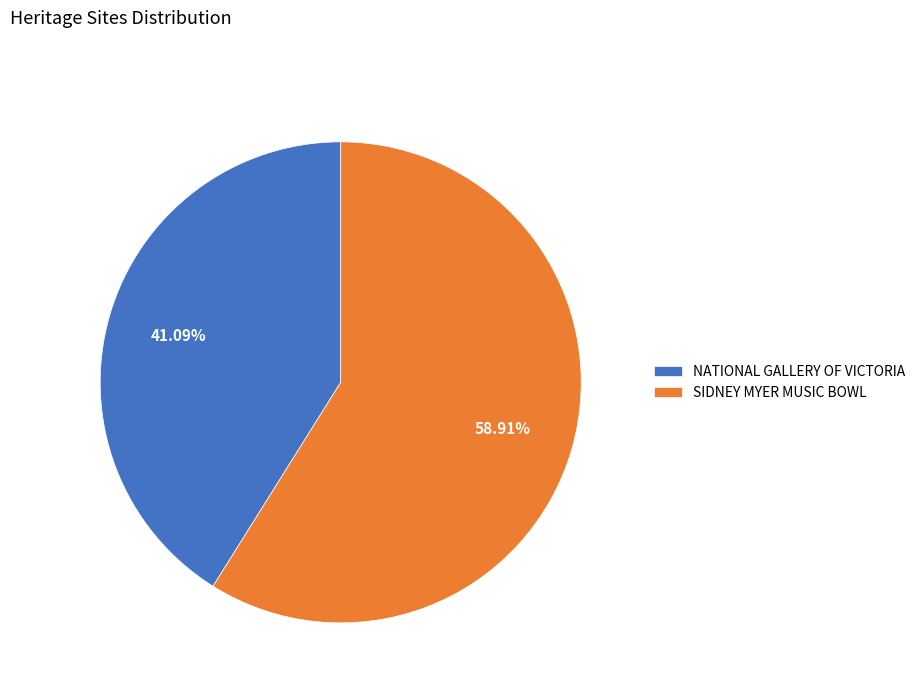

To the nearest percent, what is the combined percentage of NATIONAL GALLERY OF VICTORIA and SIDNEY MYER MUSIC BOWL?

100%